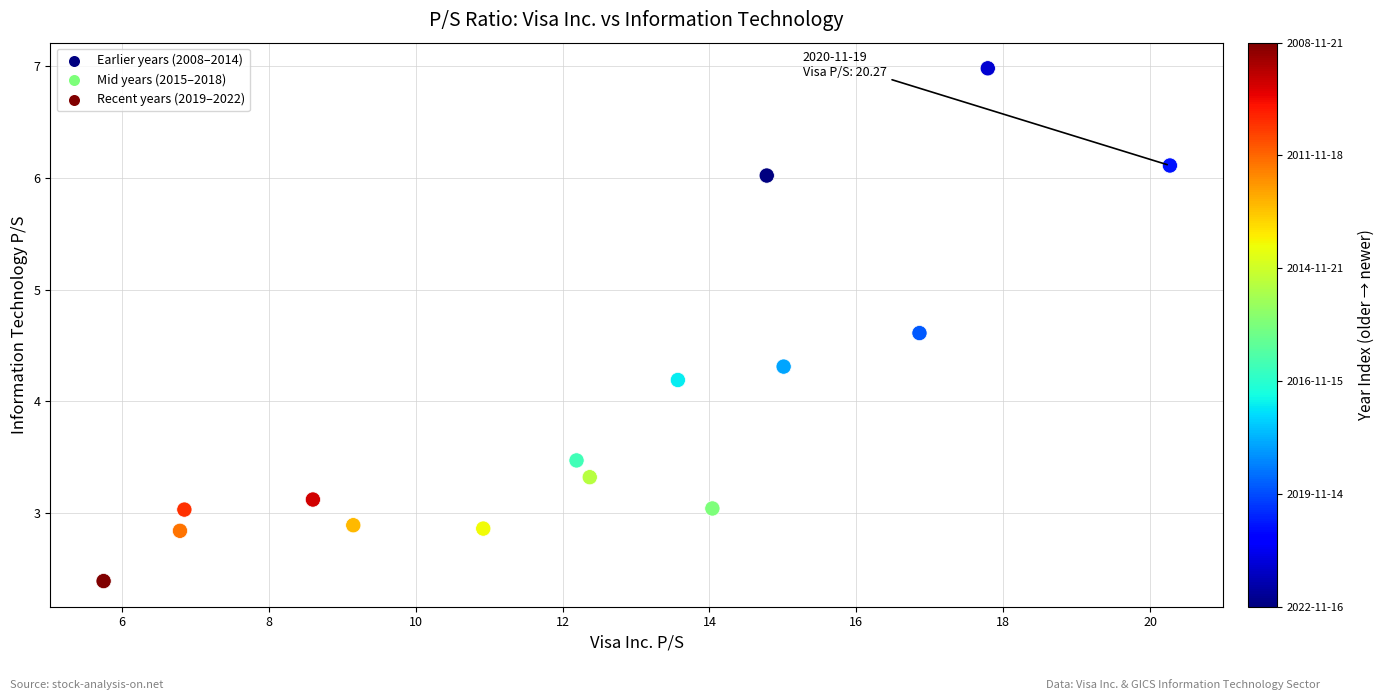

What is the range of Y values (max minus min)?

4.6